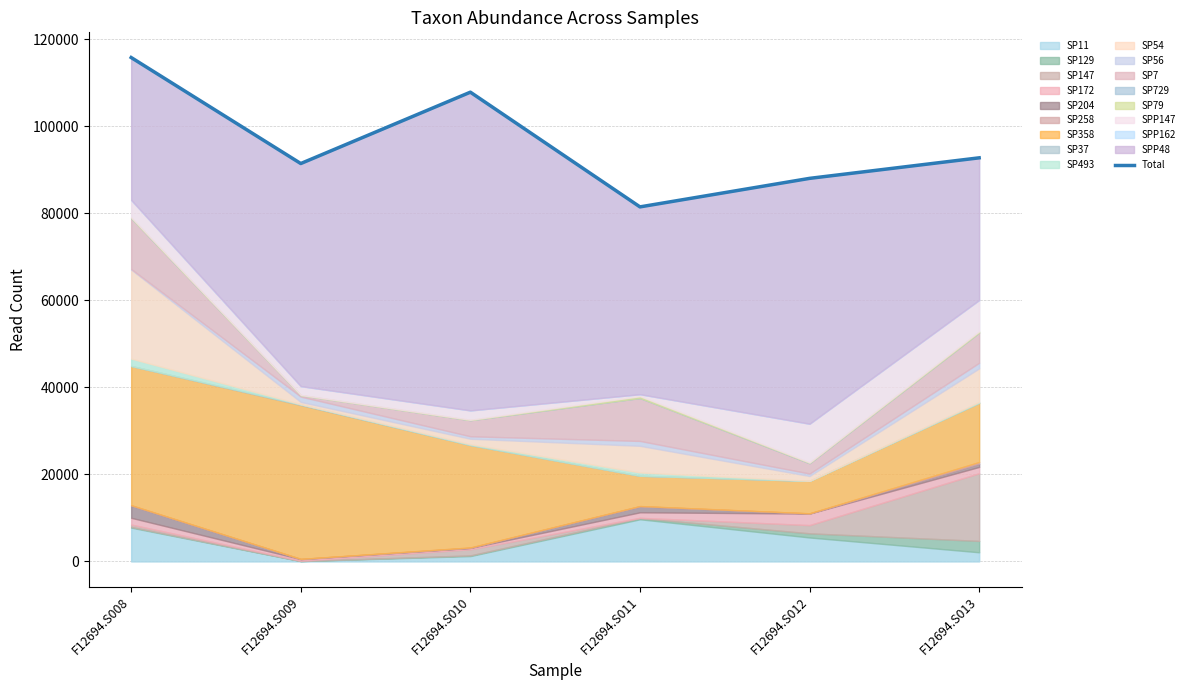

What is the value of the 6th point from the left?

92752